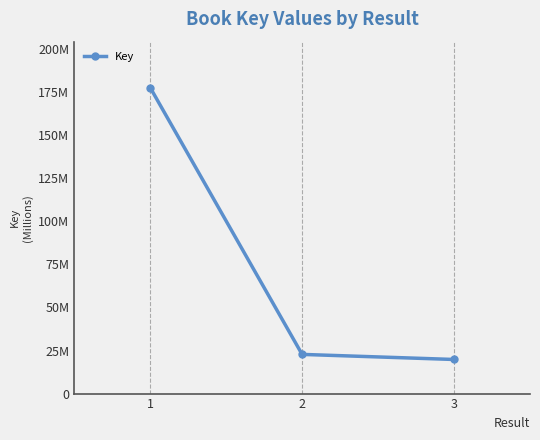

Is this an area chart (filled region under the line)?

No